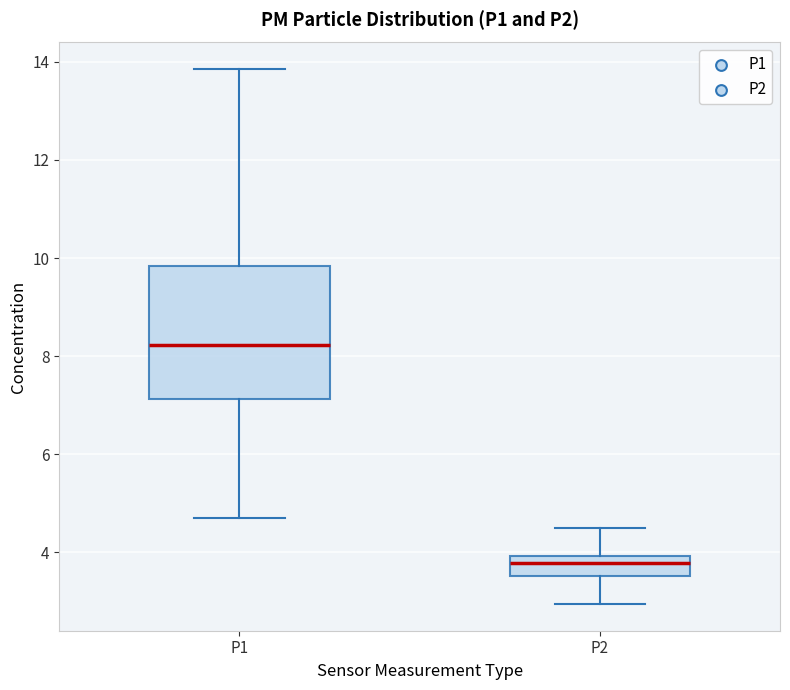

Where does the median line of the box for P2 sit on the y-axis? The values are not printed on the chart, so give them approximately, as read against the axis.

3.8